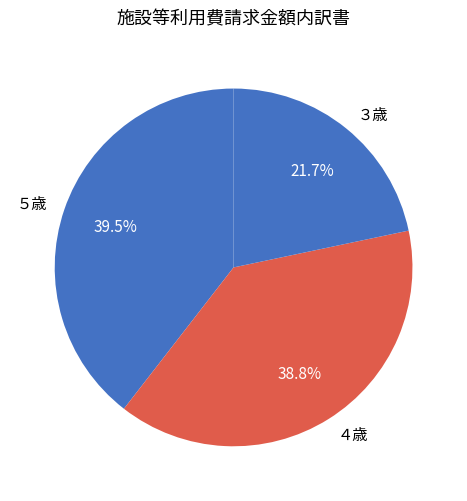

Is it true that ３歳 is 34% of the pie?

False